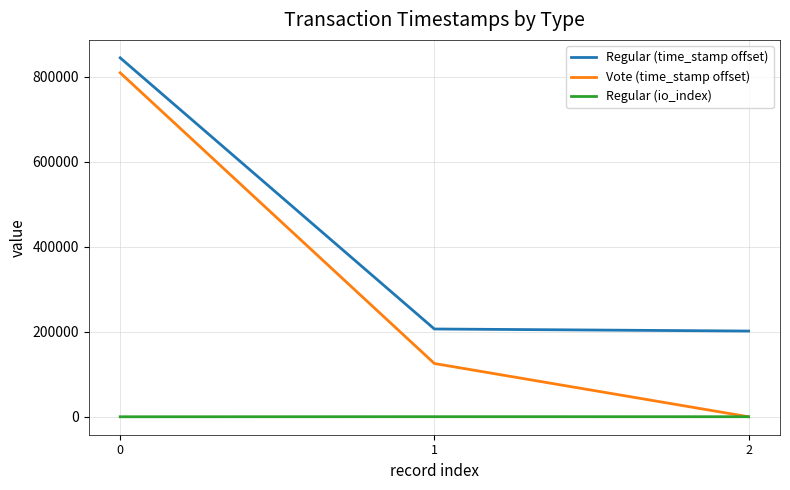

Rank the series by their maximum value, from highest to lowest.

Regular (time_stamp offset), Vote (time_stamp offset), Regular (io_index)